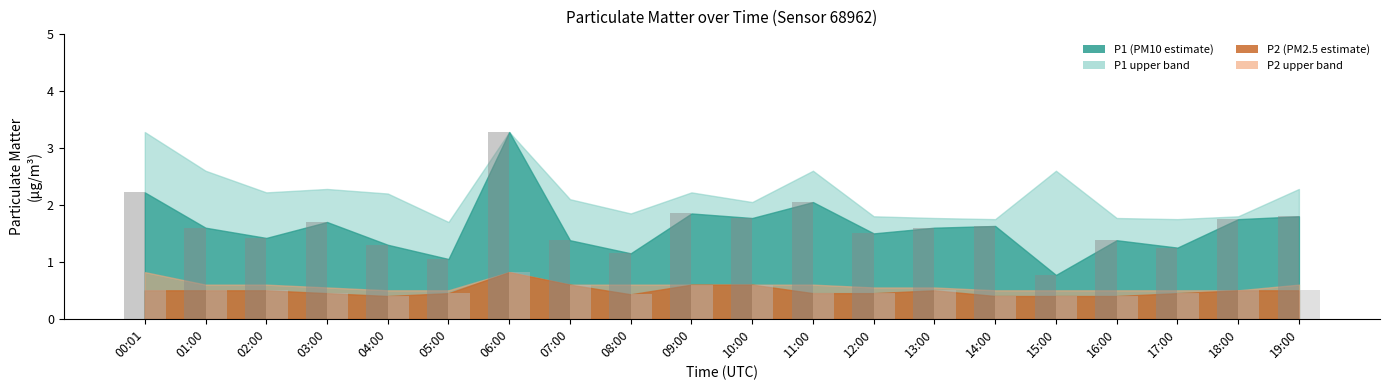

What is the smallest value displayed?

0.4